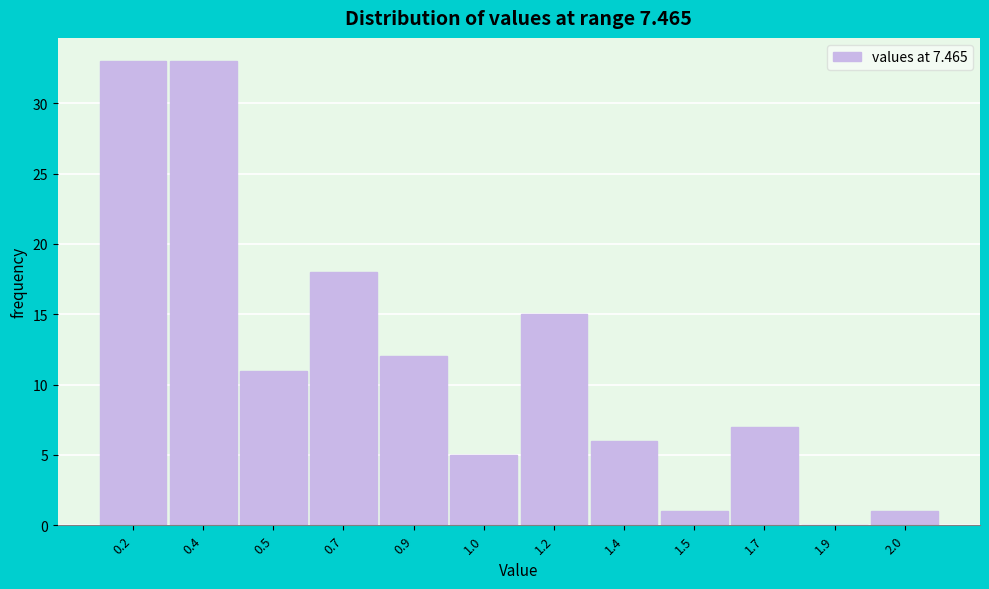

Reading left to right, what are all the values shown in this chart?

0.2=33	0.4=33	0.5=11	0.7=18	0.9=12	1.0=5	1.2=15	1.4=6	1.5=1	1.7=7	1.9=0	2.0=1